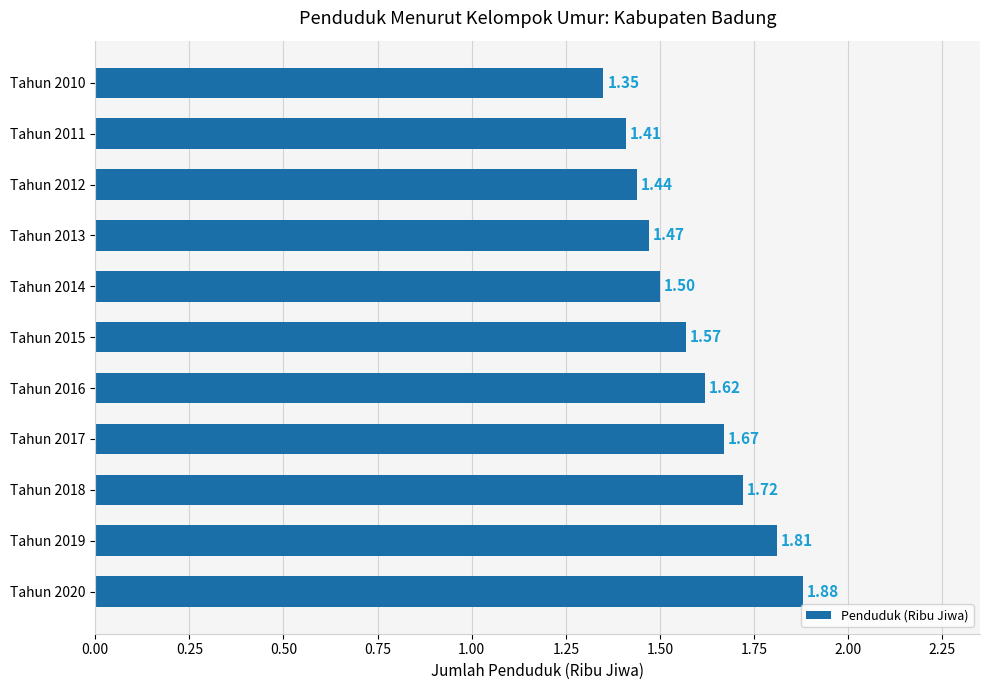

What is the ratio of the value at Tahun 2015 to the value at Tahun 2019?

0.9